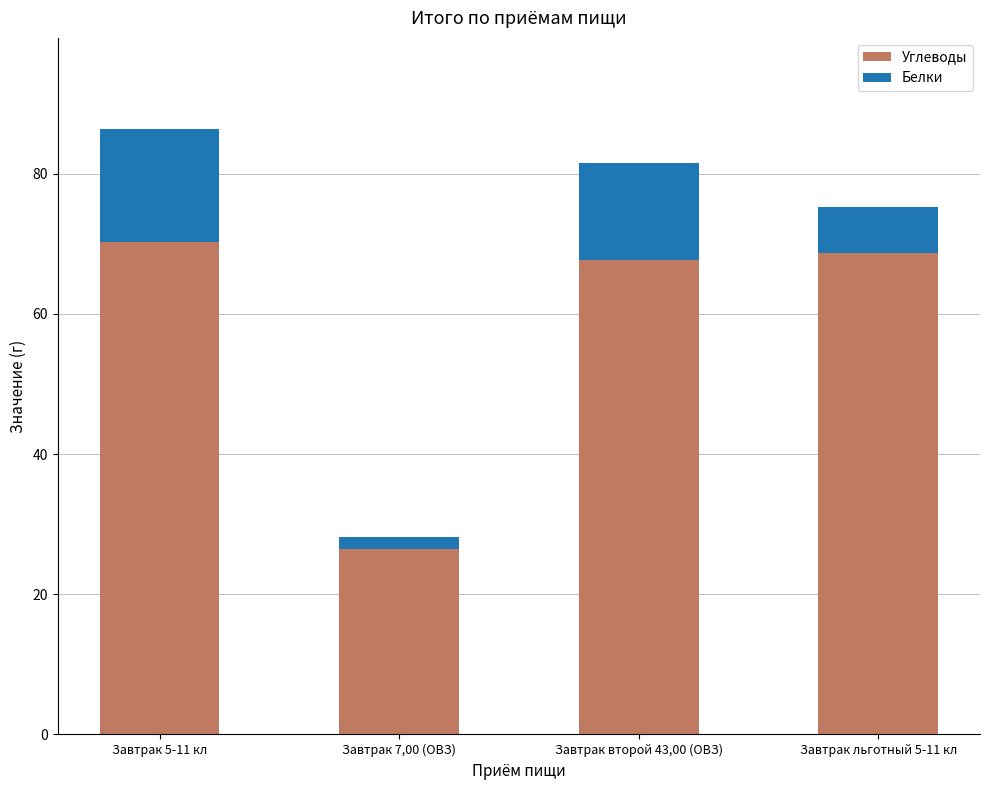

What is the minimum value for Углеводы?

26.4